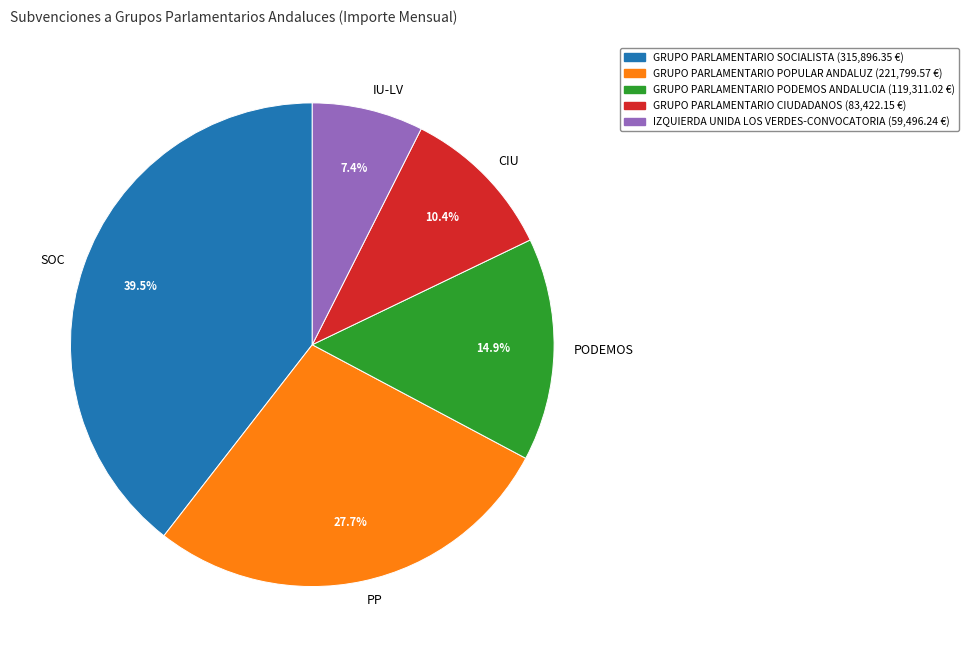

Between PP and PODEMOS, which is larger?

PP